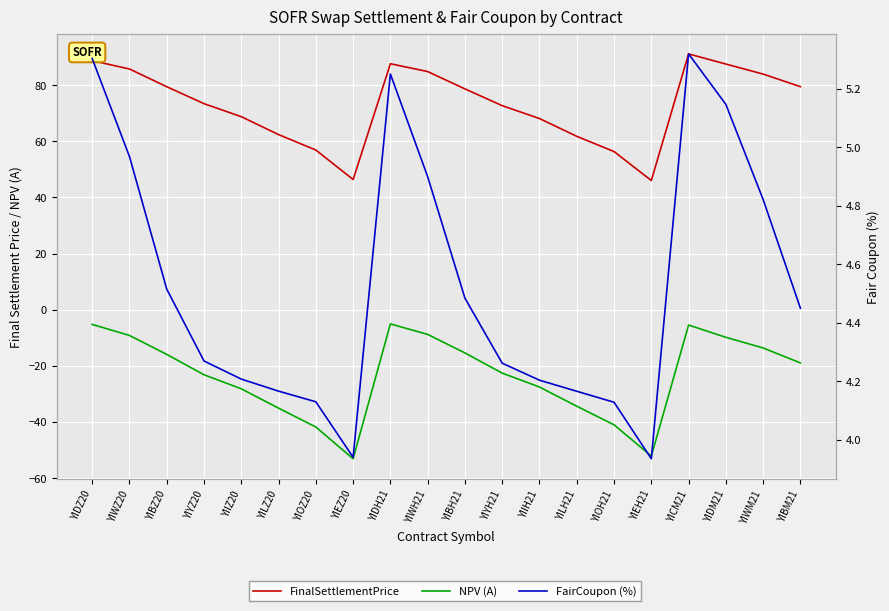

In NPV (A), how many points are higher than both neighbors (excluding endpoints)?

2